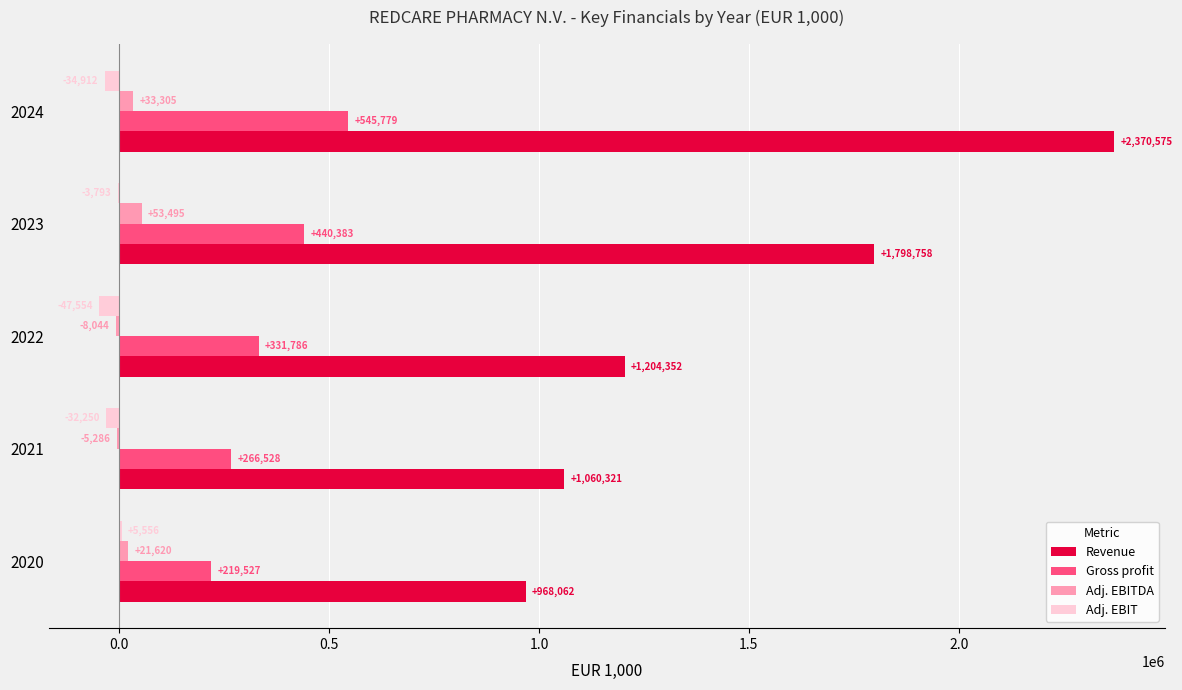

Is the value of Adj. EBIT at 2024 greater than the value of Gross profit at 2024?

No